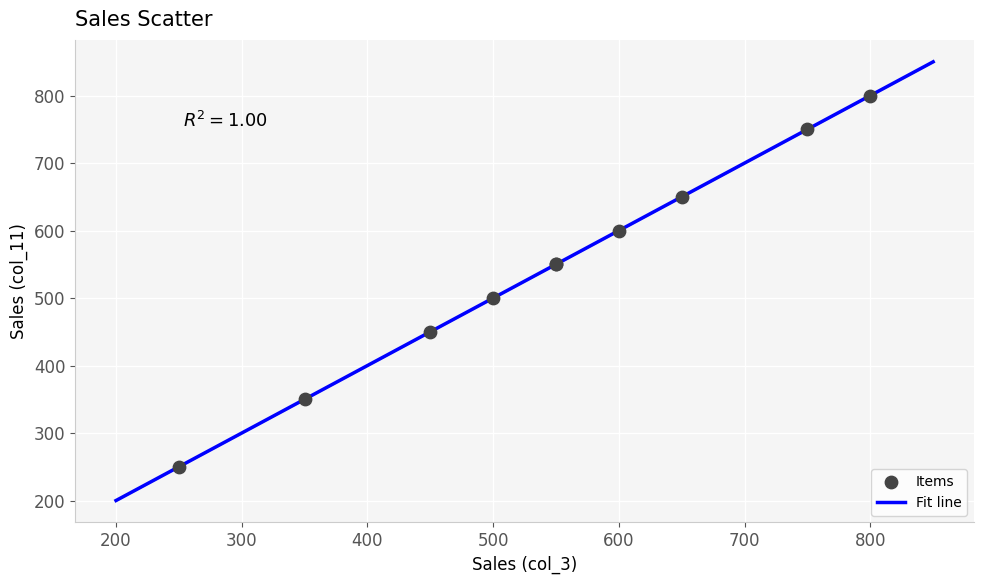

What is the maximum value shown in the chart?

850.0